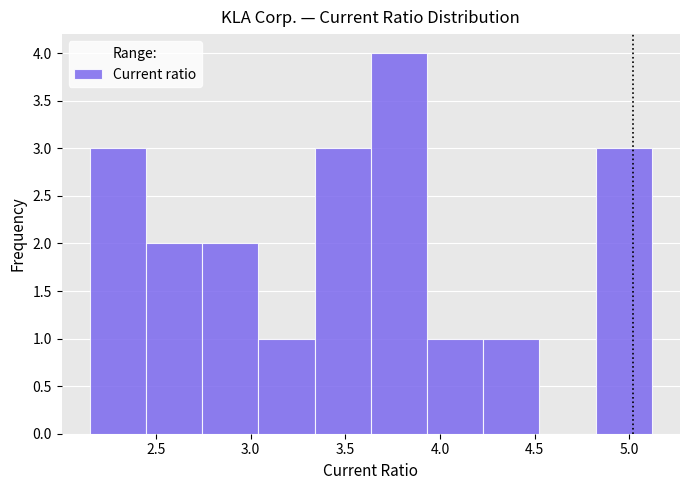

Over which range of the x-axis is the bar tallest?

3.65 to 3.95